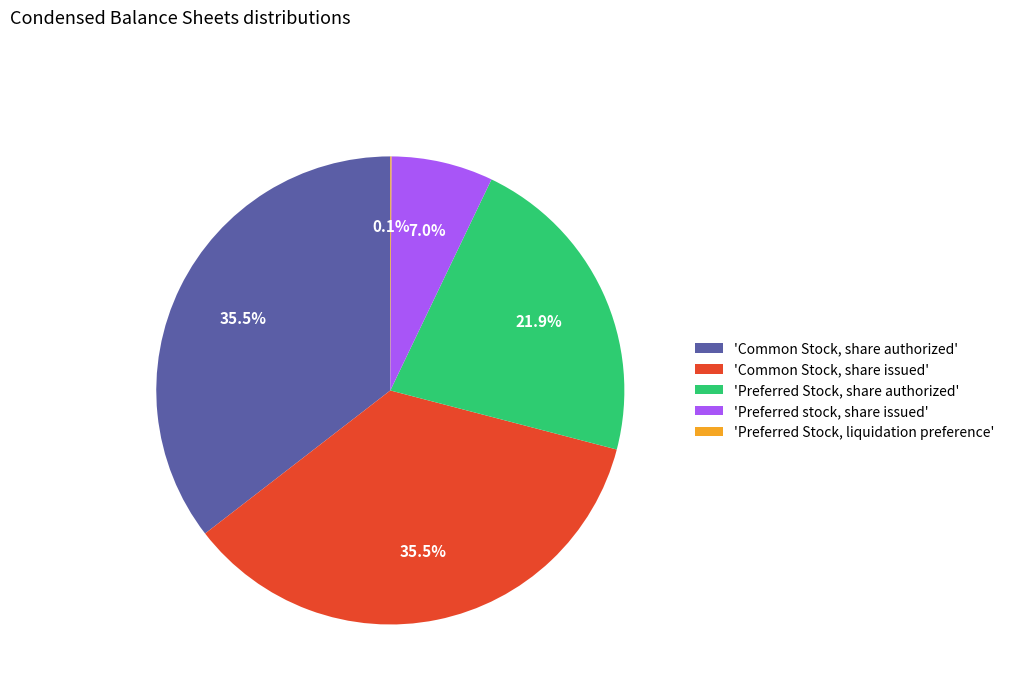

Which has a higher value, 'Common Stock, share issued' or 'Preferred Stock, share authorized'?

'Common Stock, share issued'